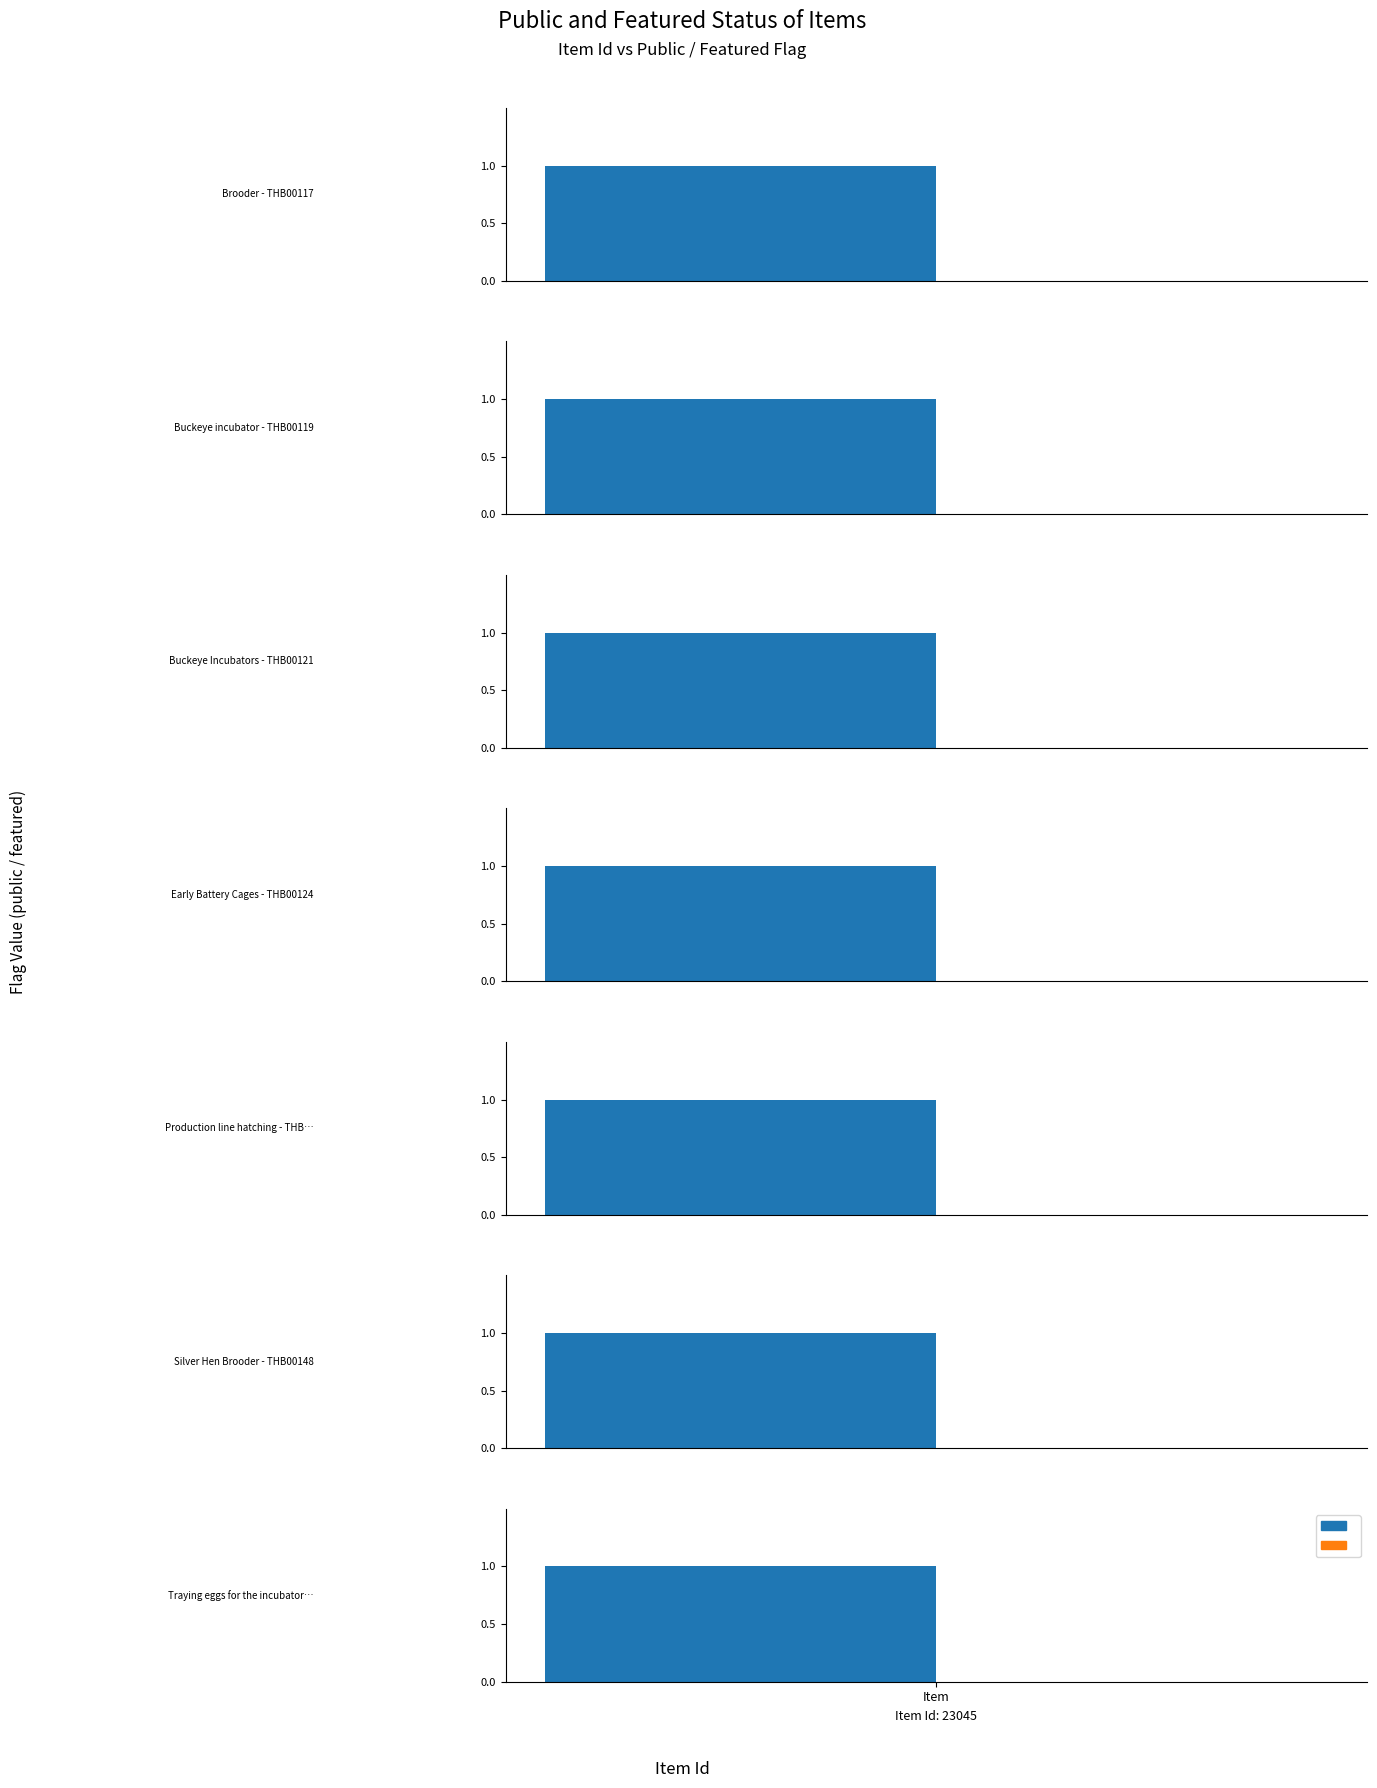

True or false: featured has a value of 0 at 23067.

True